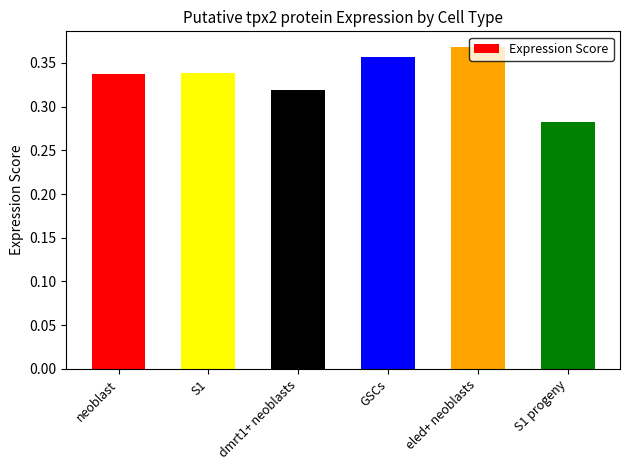

What is the label of the 2nd bar from the right?

eled+ neoblasts